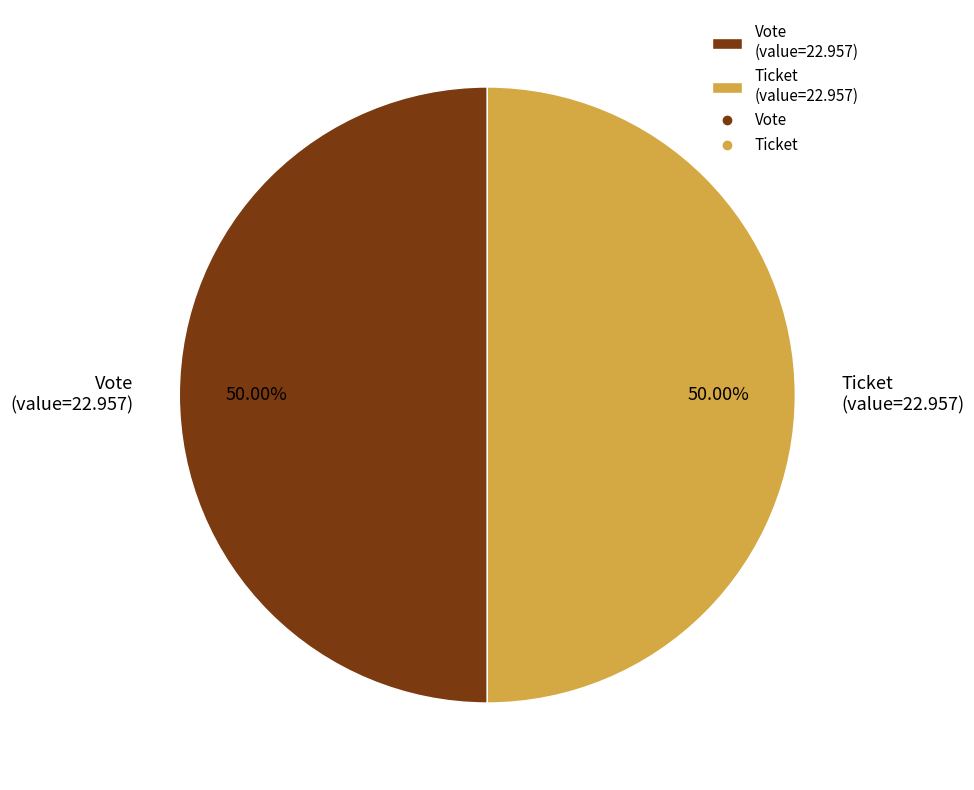

How many slices are in this pie chart?

2